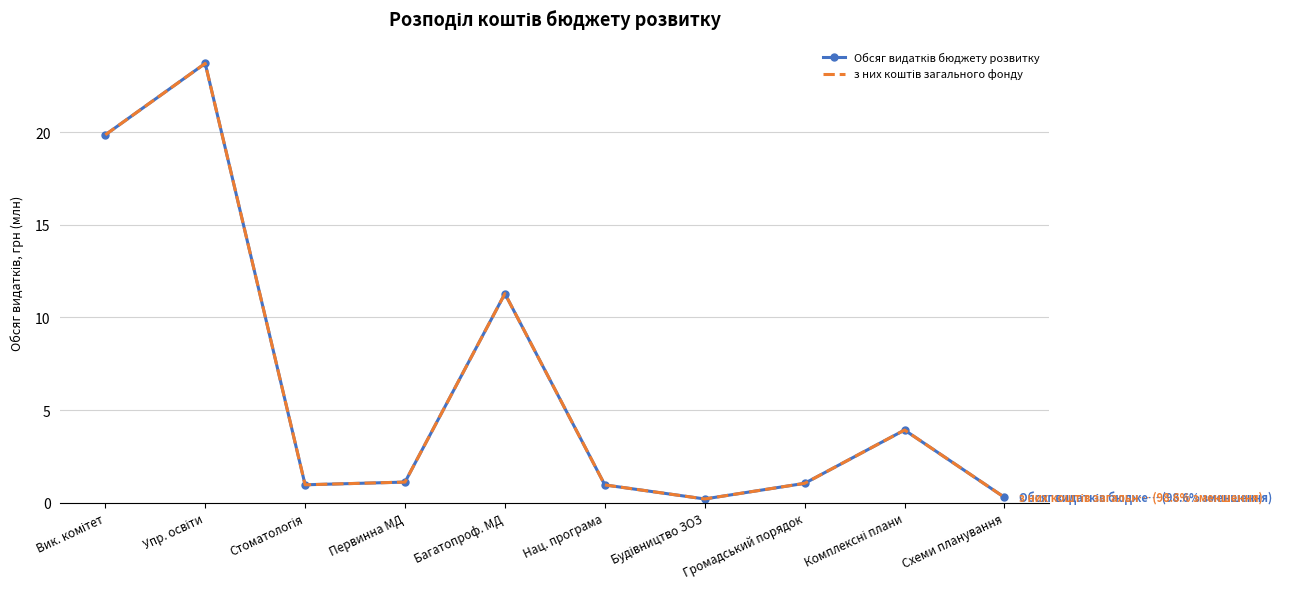

Which category has the lowest value in the Обсяг видатків бюджету розвитку series?

Будівництво ЗОЗ